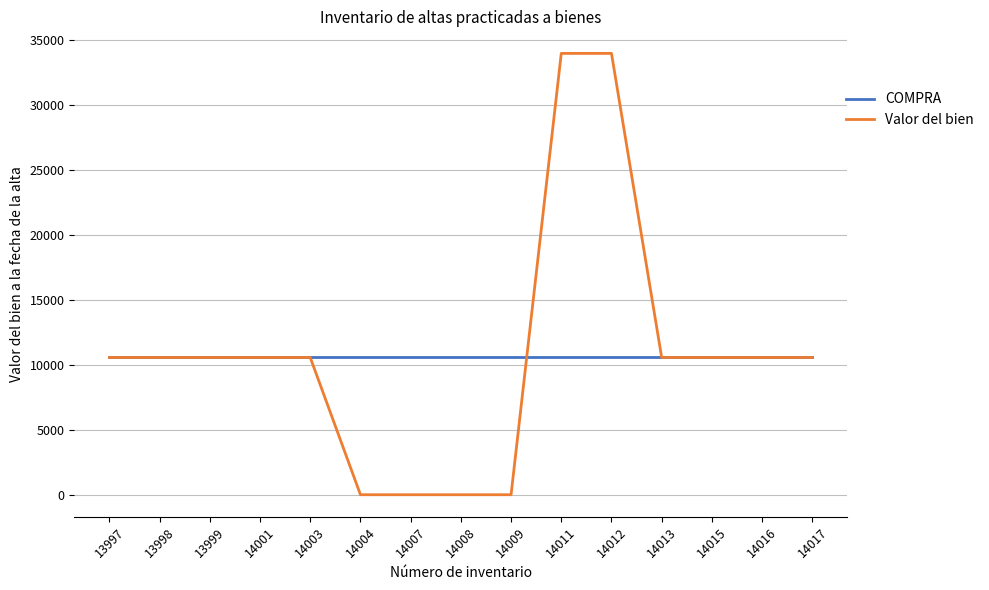

Reading right to left, transcribe all the data shown in this chart.

COMPRA: 10554.8	10554.8	10554.8	10554.8	10554.8	10554.8	10554.8	10554.8	10554.8	10554.8	10554.8	10554.8	10554.8	10554.8	10554.8
Valor del bien: 10554.8	10554.8	10554.8	10554.8	33941.6	33941.6	1.0	1.0	1.0	1.0	10554.8	10554.8	10554.8	10554.8	10554.8